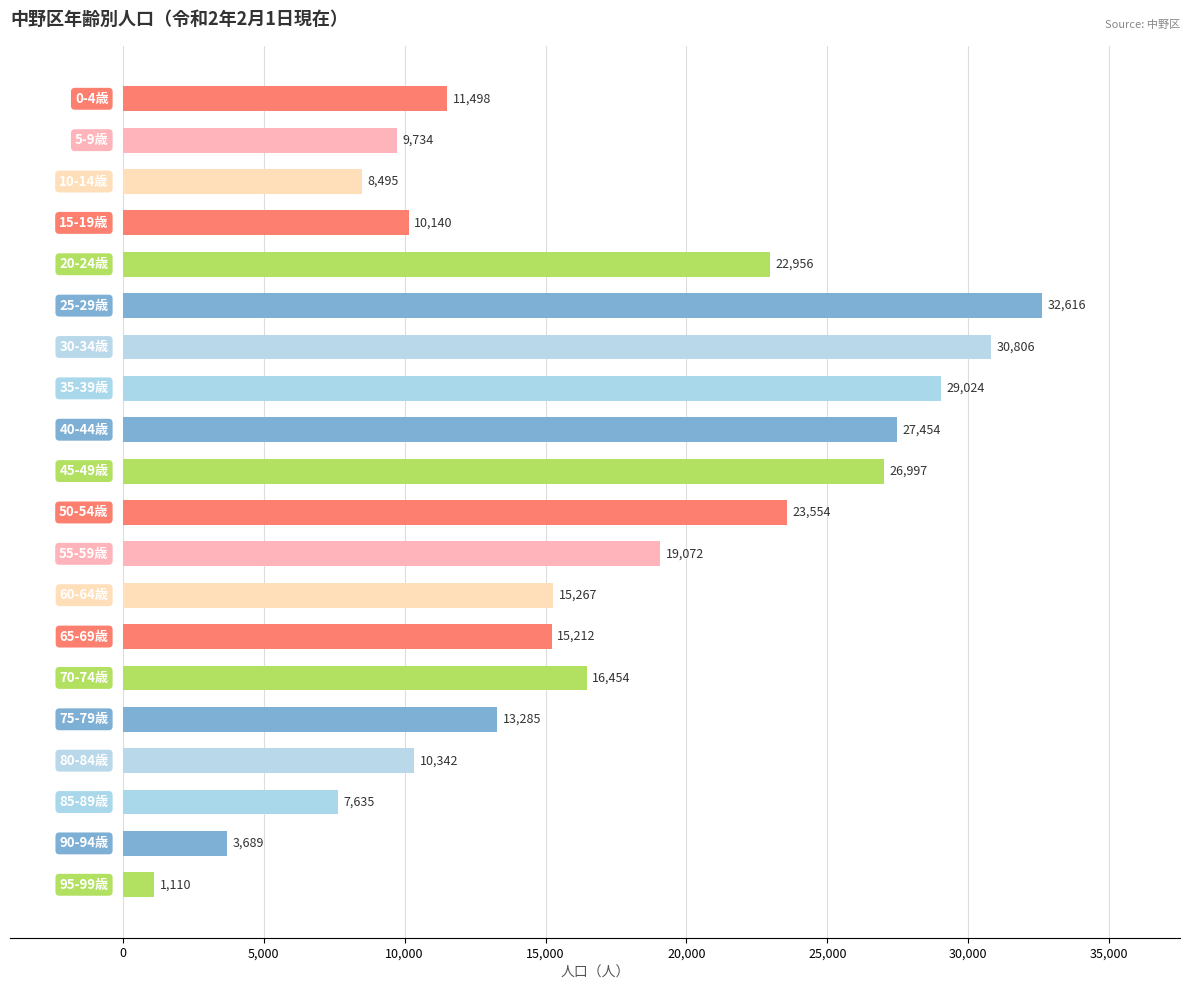

What is the difference between the maximum and minimum values?

31506